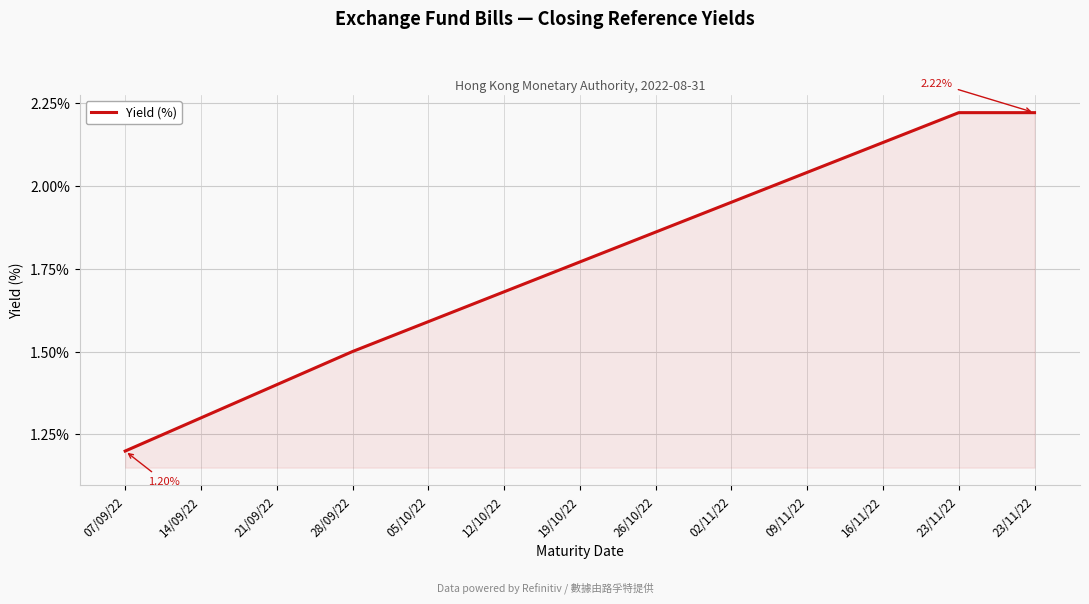

What is the difference between the maximum and minimum values?

1.0